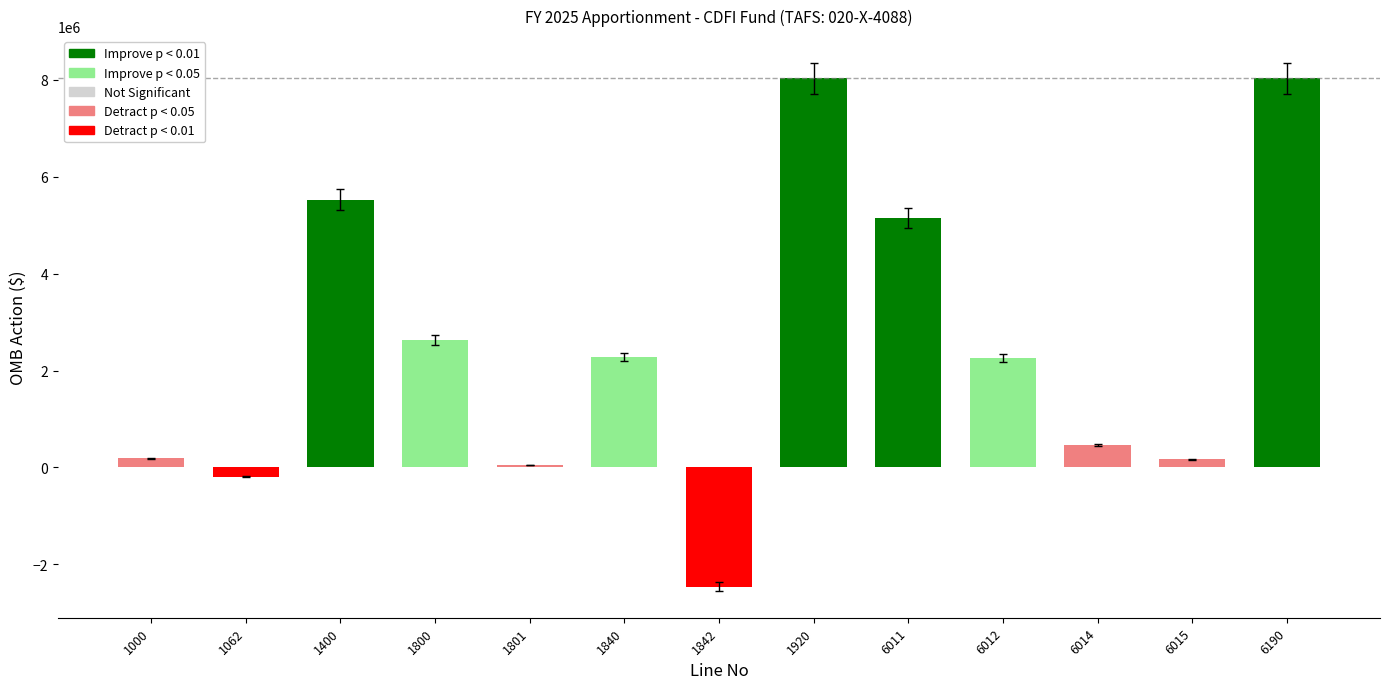

Does the chart contain any negative values?

Yes